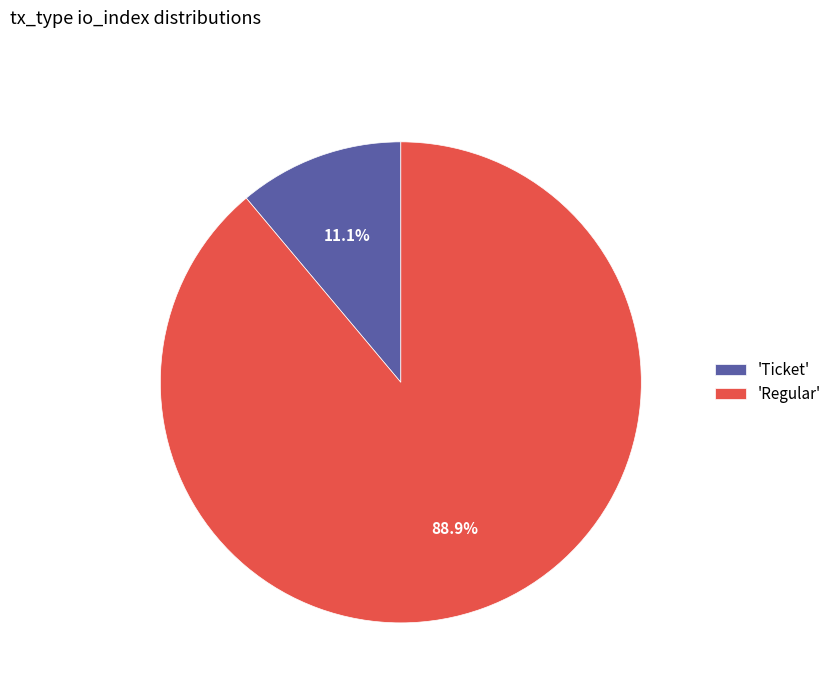

Between 'Ticket' and 'Regular', which is larger?

'Regular'